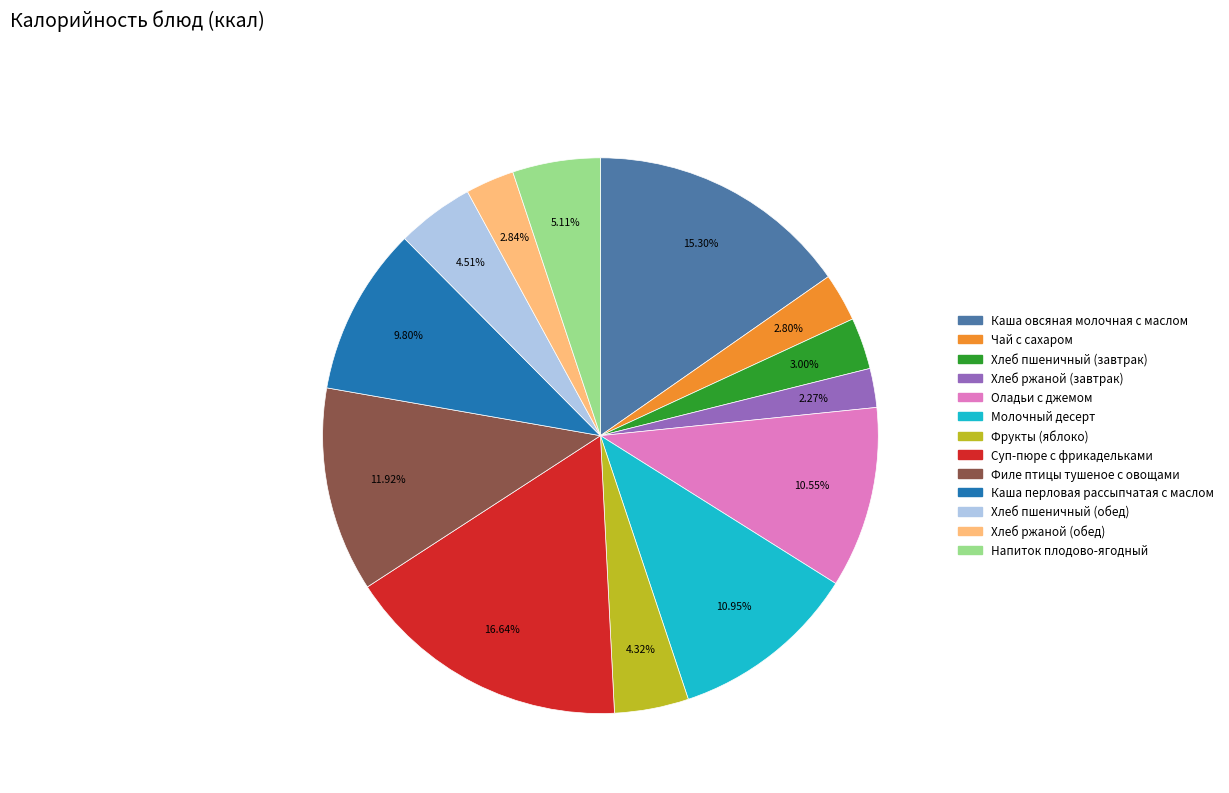

Does any single category account for the majority?

No